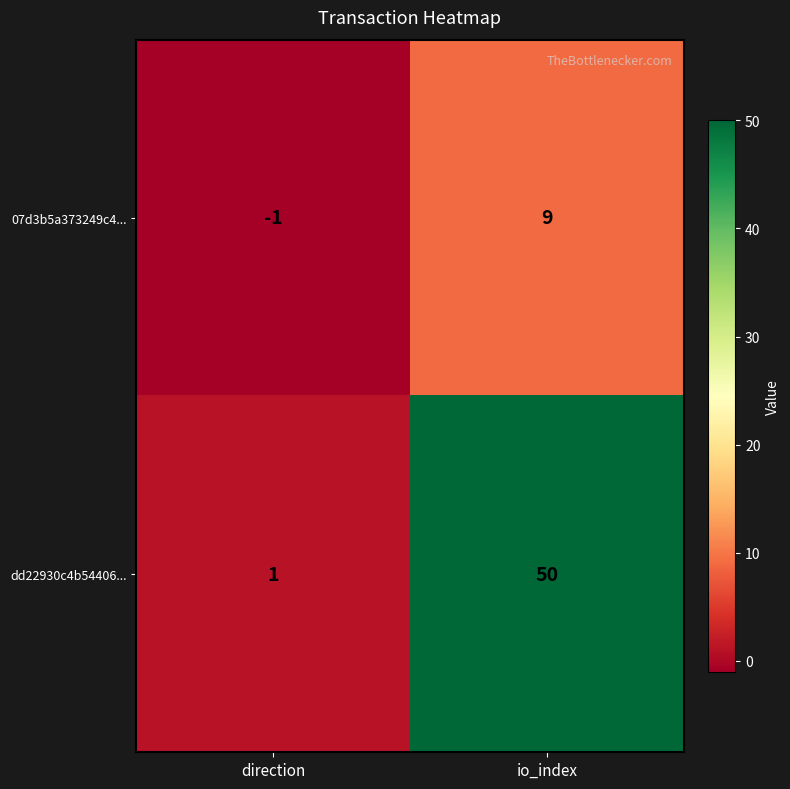

Which series has the largest range (max minus min)?

dd22930c4b54406...